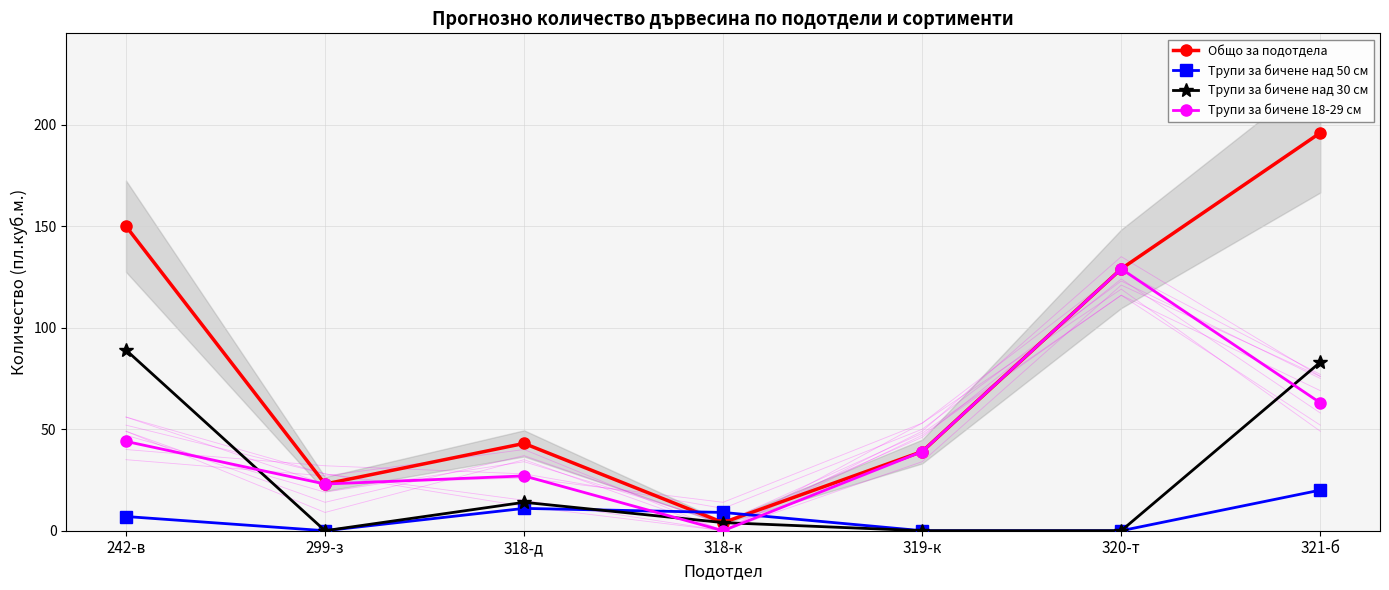

What are all the series names shown in the legend?

Общо за подотдела, Трупи за бичене над 50 см, Трупи за бичене над 30 см, Трупи за бичене 18-29 см